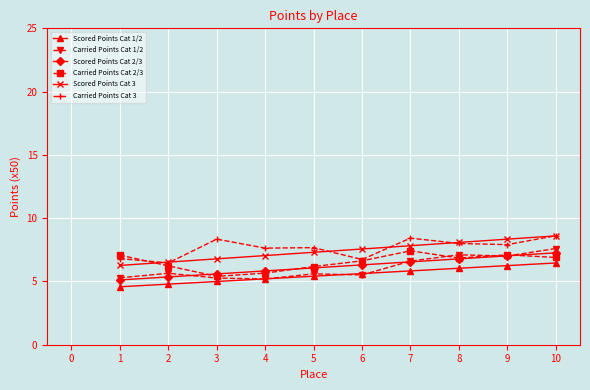

What is the value of the Carried Points Cat 3 point at the 6th from the left?

6.7